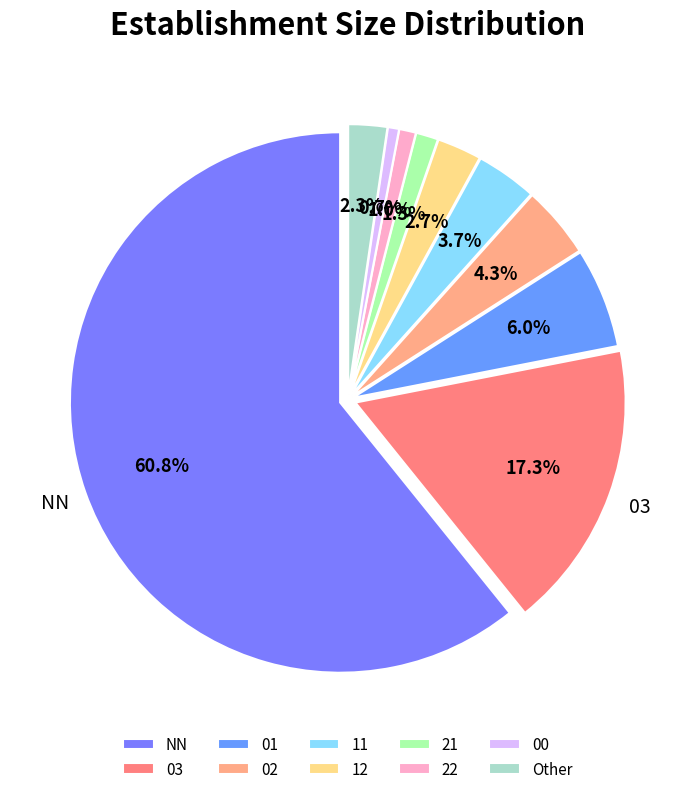

To the nearest percent, what is the difference between the 02 and 22 slice percentages?

3%